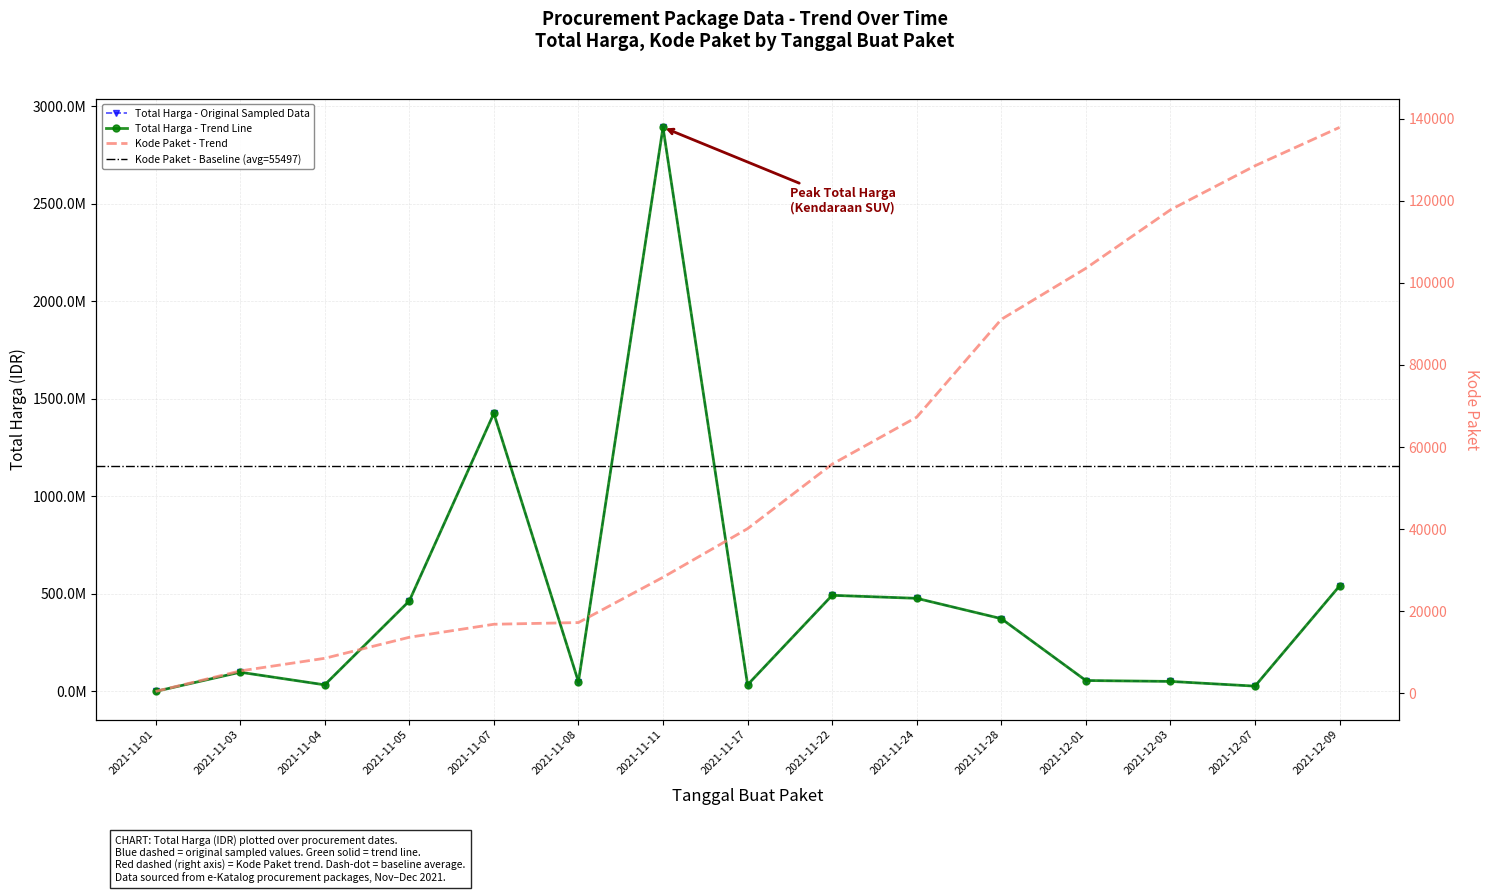

True or false: Kode Paket and Total Harga intersect in this chart.

False